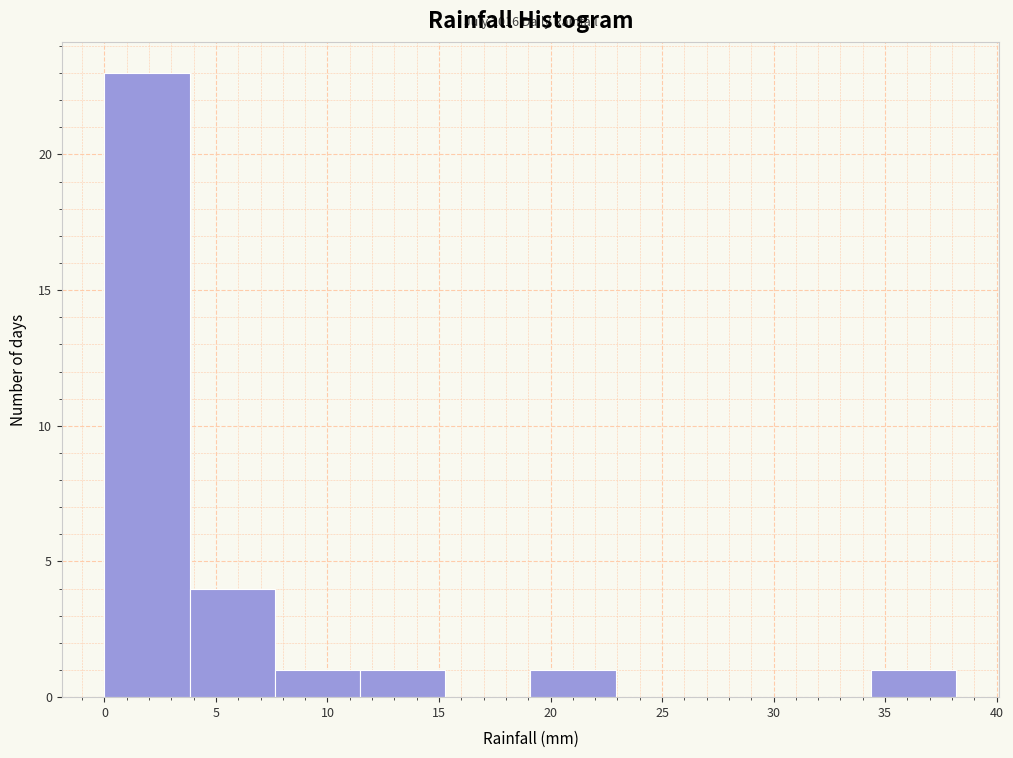

Over which range of the x-axis is the bar tallest?

0.0 to 4.0